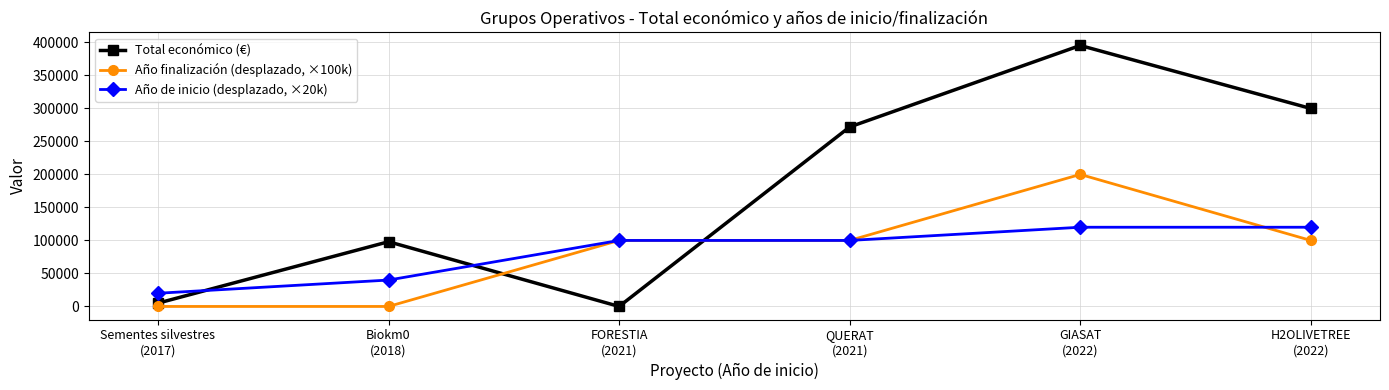

Reading left to right, transcribe all the data shown in this chart.

Total económico (€): 5000	98068	0	271917	395340	299882
Año finalización (desplazado, ×100k): 0	0	100000	100000	200000	100000
Año de inicio (desplazado, ×20k): 20000	40000	100000	100000	120000	120000